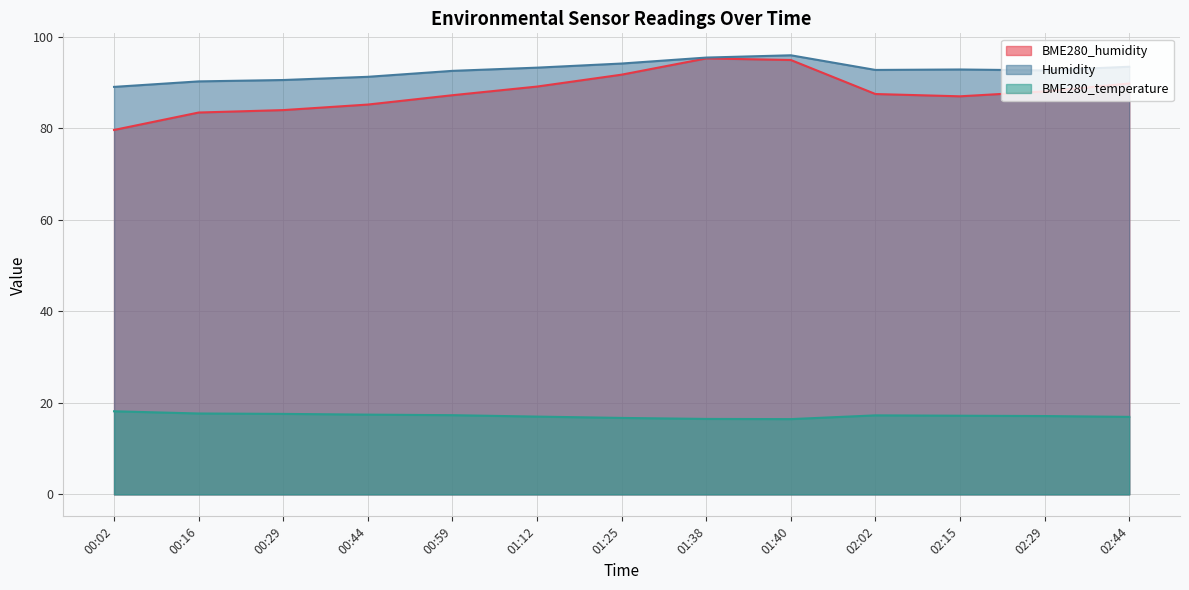

Reading left to right, transcribe all the data shown in this chart.

BME280_humidity: 00:02=79.6	00:16=83.4	00:29=83.9	00:44=85.1	00:59=87.2	01:12=89.1	01:25=91.7	01:38=95.2	01:40=94.9	02:02=87.4	02:15=86.9	02:29=88.0	02:44=89.7
Humidity: 00:02=89.0	00:16=90.2	00:29=90.5	00:44=91.2	00:59=92.5	01:12=93.2	01:25=94.1	01:38=95.4	01:40=95.9	02:02=92.7	02:15=92.8	02:29=92.6	02:44=93.4
BME280_temperature: 00:02=18.1	00:16=17.7	00:29=17.6	00:44=17.4	00:59=17.3	01:12=17.0	01:25=16.7	01:38=16.5	01:40=16.4	02:02=17.3	02:15=17.2	02:29=17.1	02:44=16.9